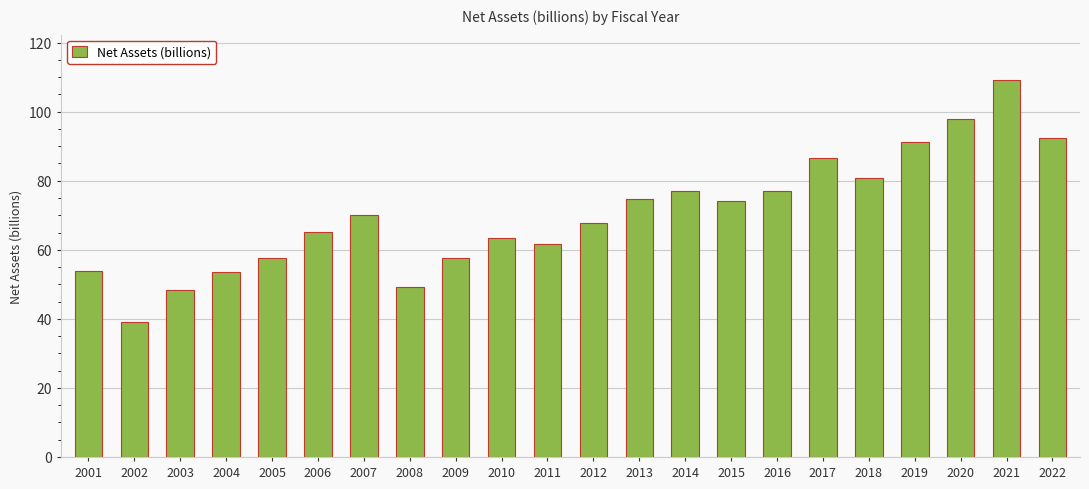

What is the smallest value displayed?

39.1